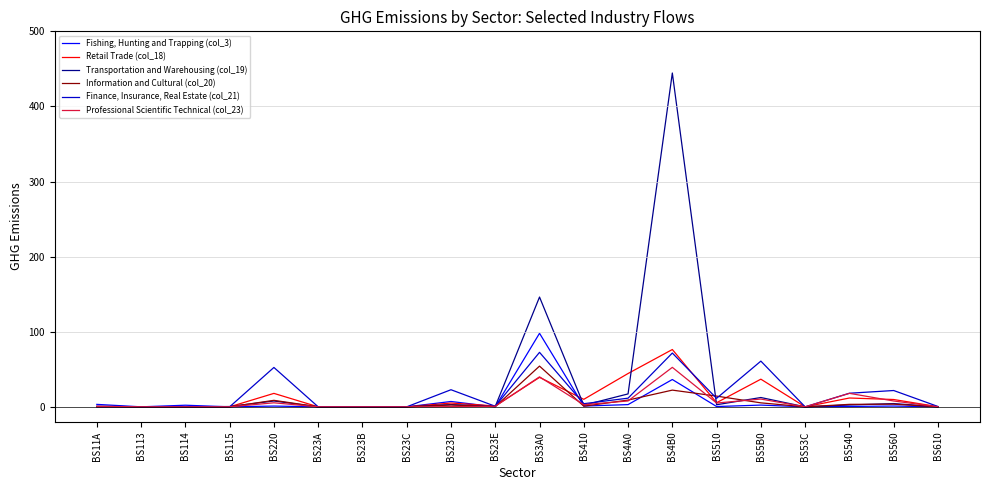

How many lines are shown in the chart?

6